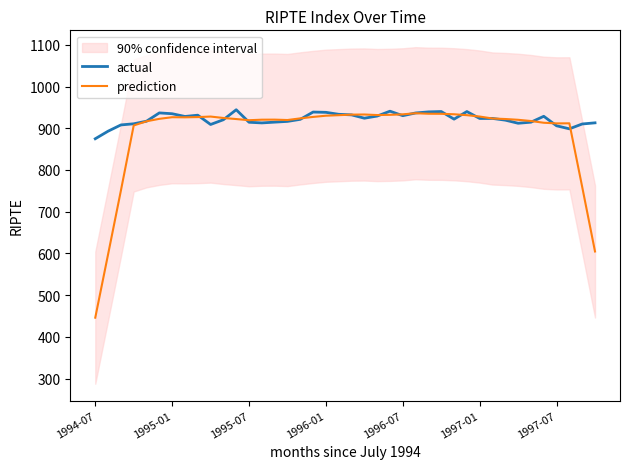

How many times do actual and prediction cross each other?

16